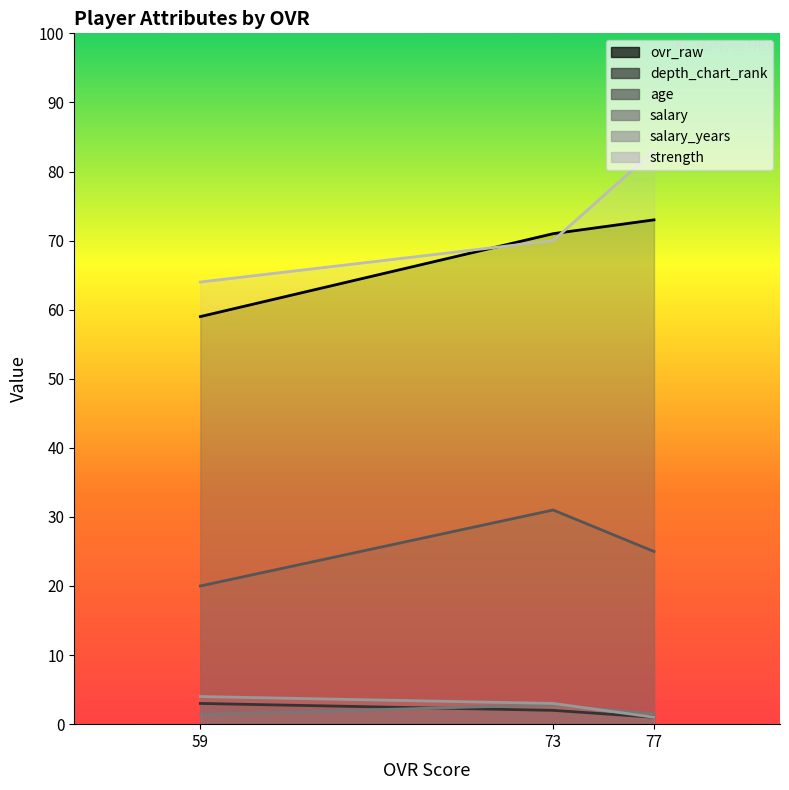

List the labels in order of age value, smallest first.

59, 77, 73